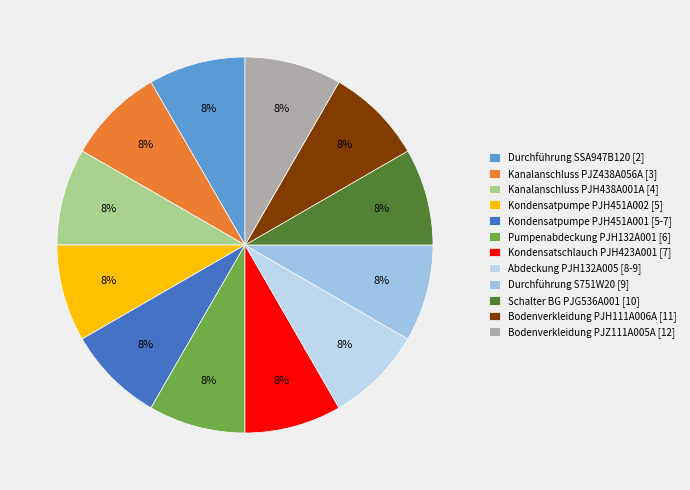

Count the number of slices in the pie.

12